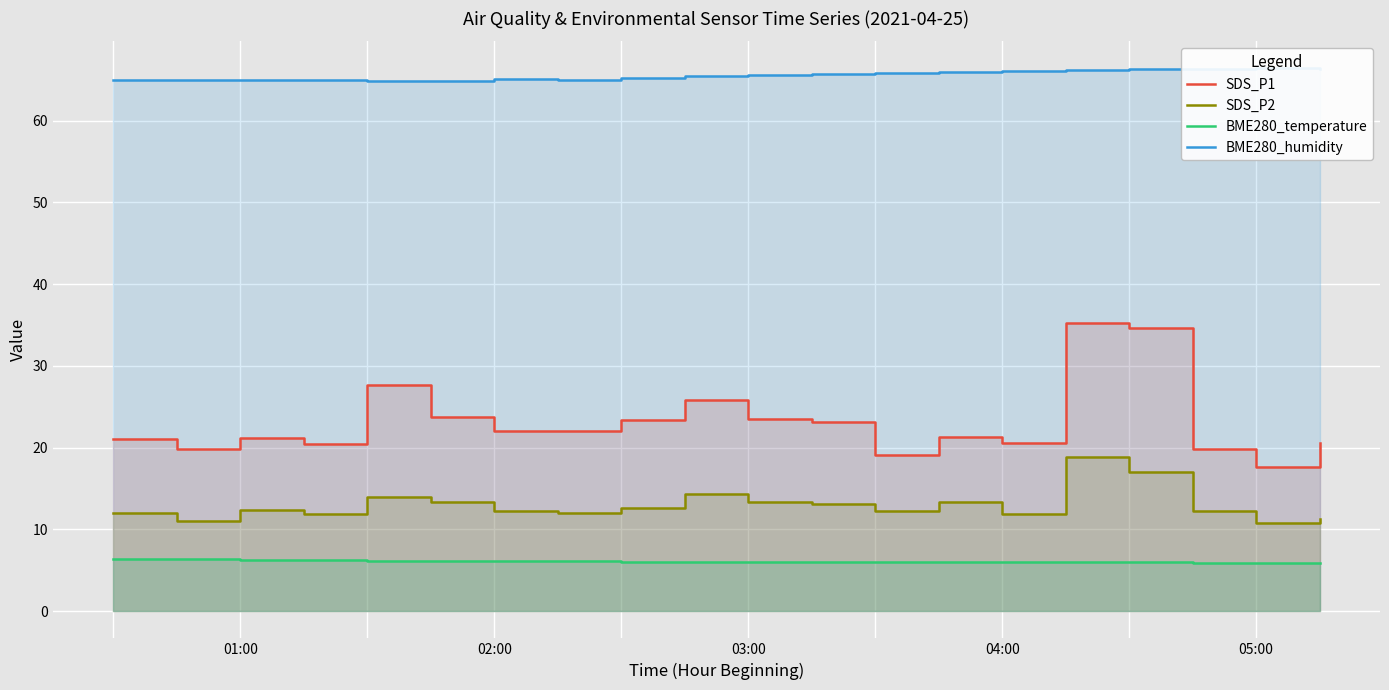

True or false: BME280_humidity and SDS_P2 intersect in this chart.

False